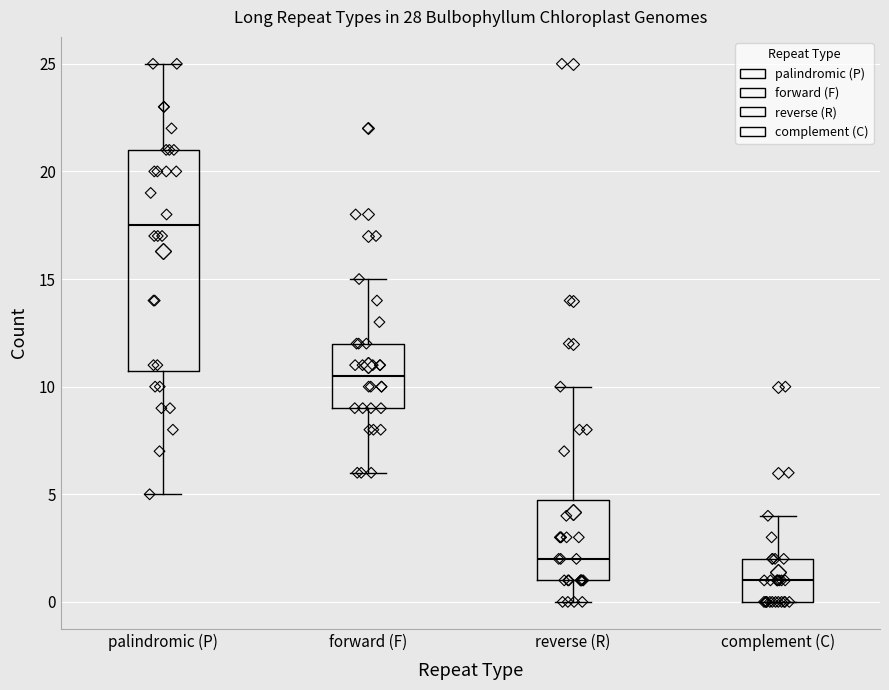

Which box's median line is the lowest?

complement (C)